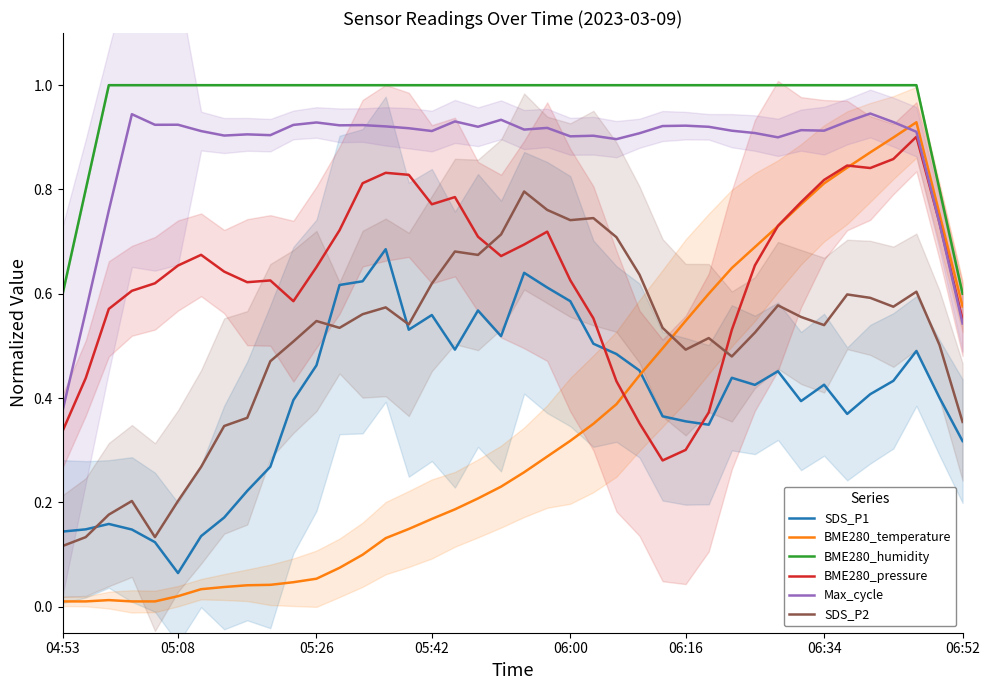

Which series has the largest total across all categories?

BME280_humidity